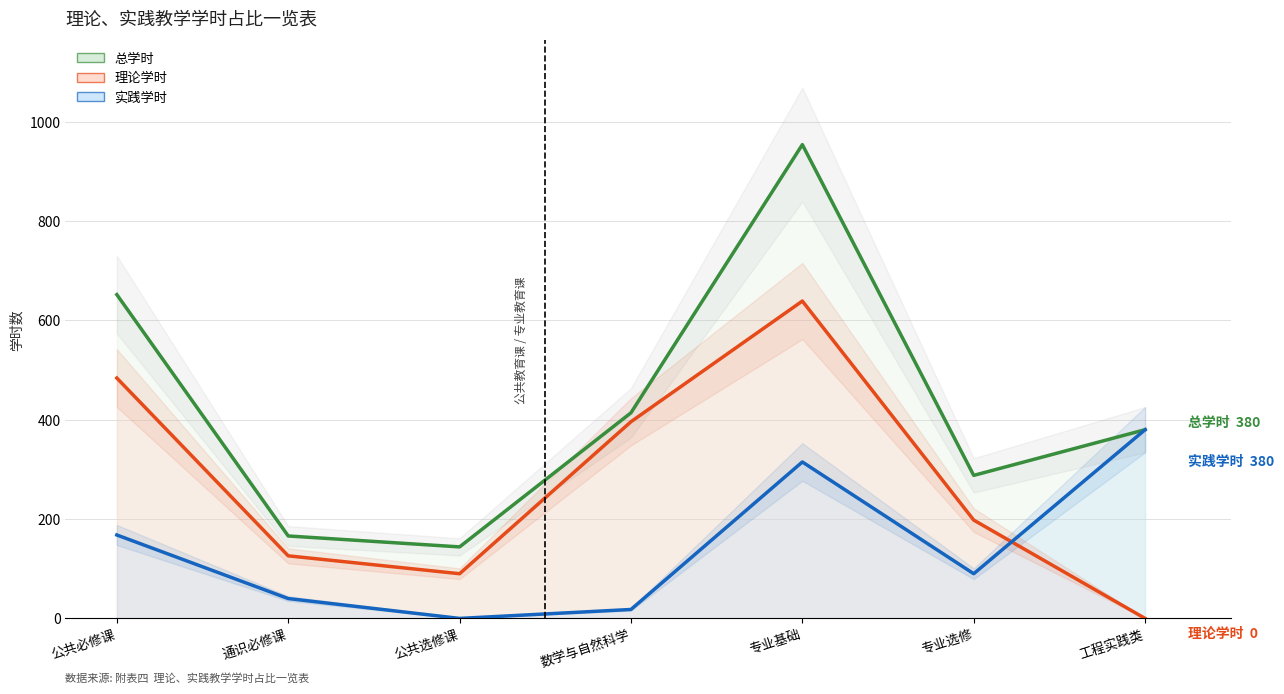

At which label does 实践学时 first exceed 90?

公共必修课